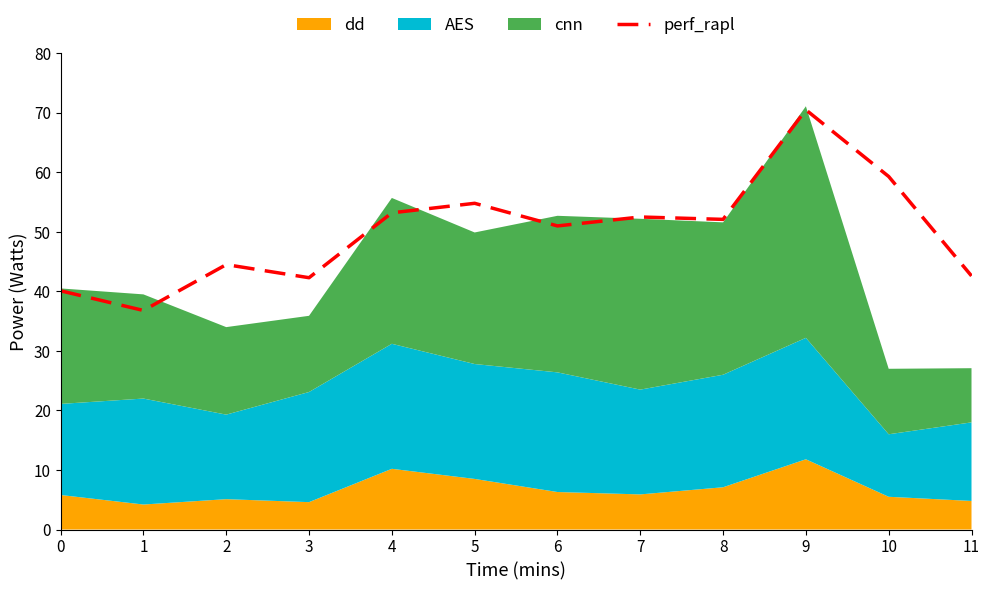

At which category does the chart reach its peak across all series?

9